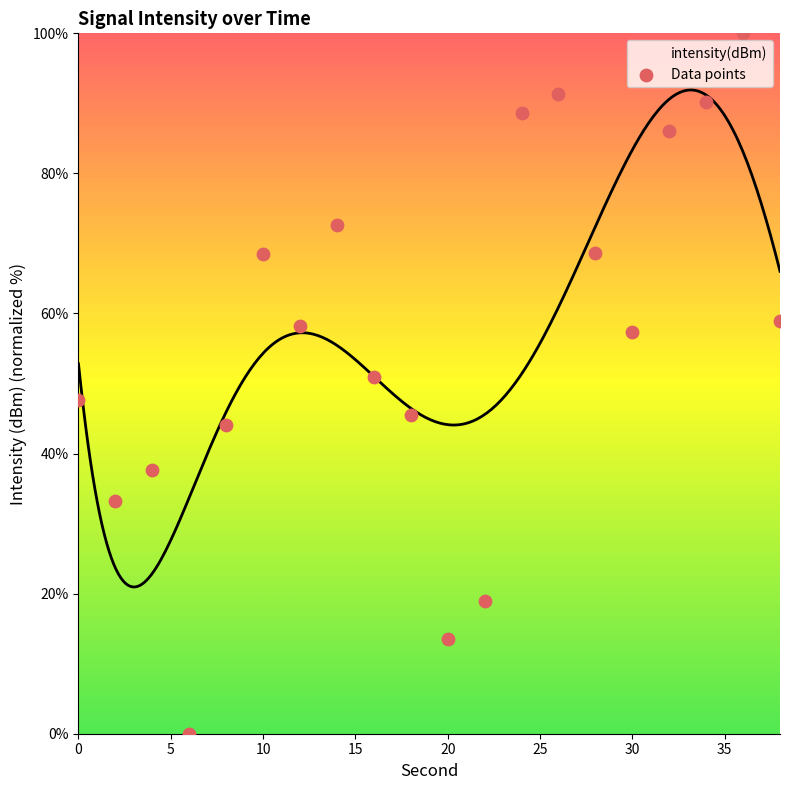

Approximately how many times larger is the value at 28 compared to 20?

5.1